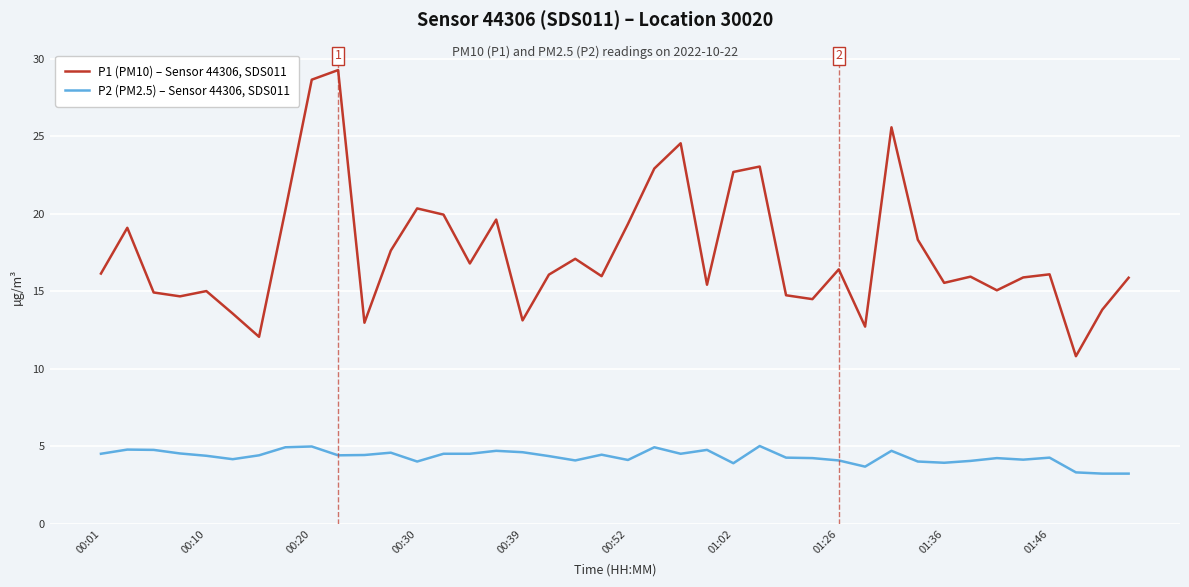

Rank the series by their average value, from lowest to highest.

P2 (PM2.5) – Sensor 44306, SDS011, P1 (PM10) – Sensor 44306, SDS011